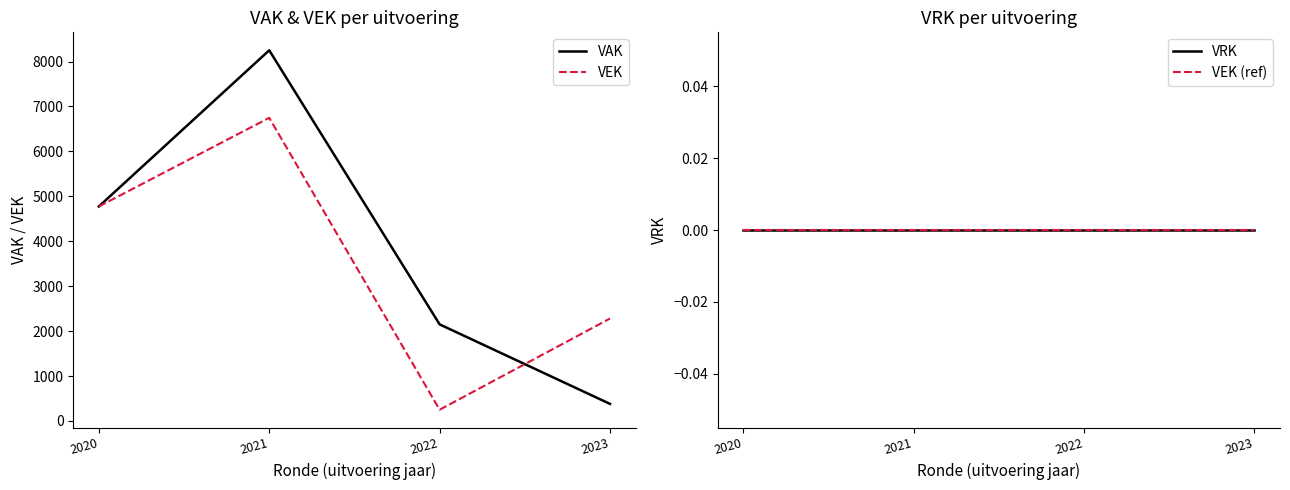

Where is the first local minimum for VEK?

2022